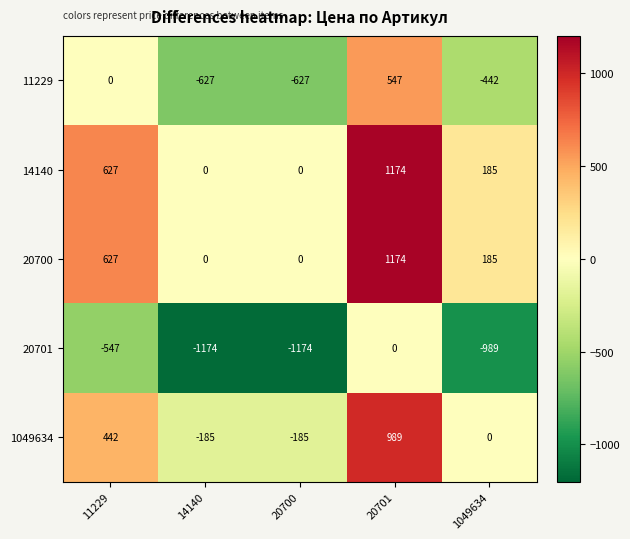

How many distinct data groups are displayed?

5